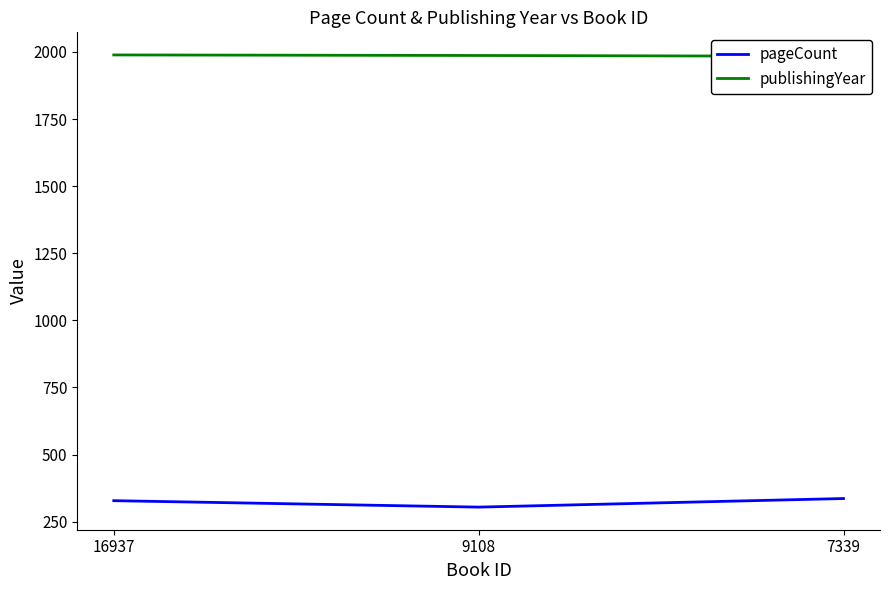

True or false: pageCount has a value of 328 at 16937.

True